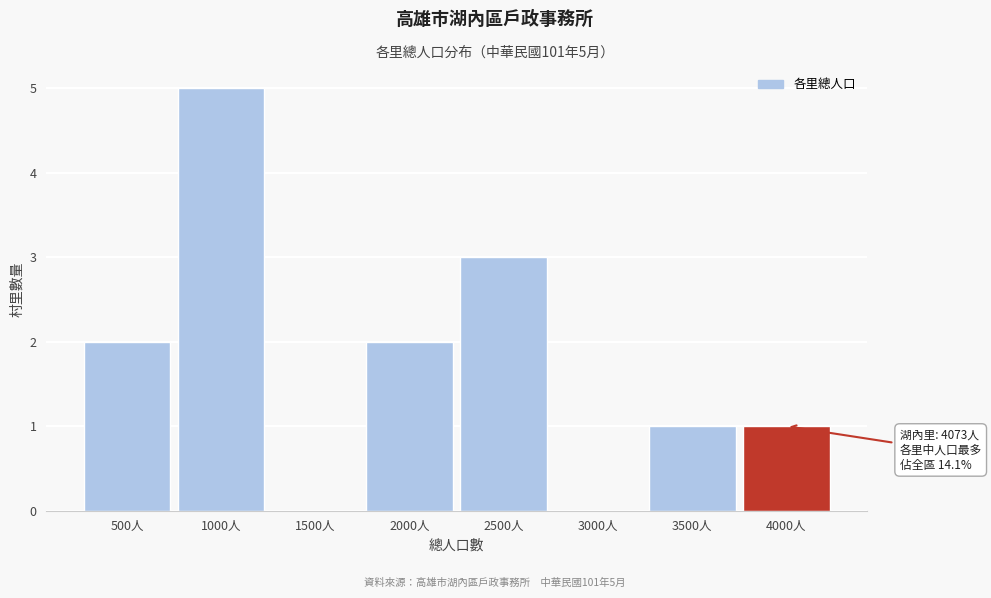

Reading right to left, transcribe all the data shown in this chart.

4000人=1	3500人=1	3000人=0	2500人=3	2000人=2	1500人=0	1000人=5	500人=2